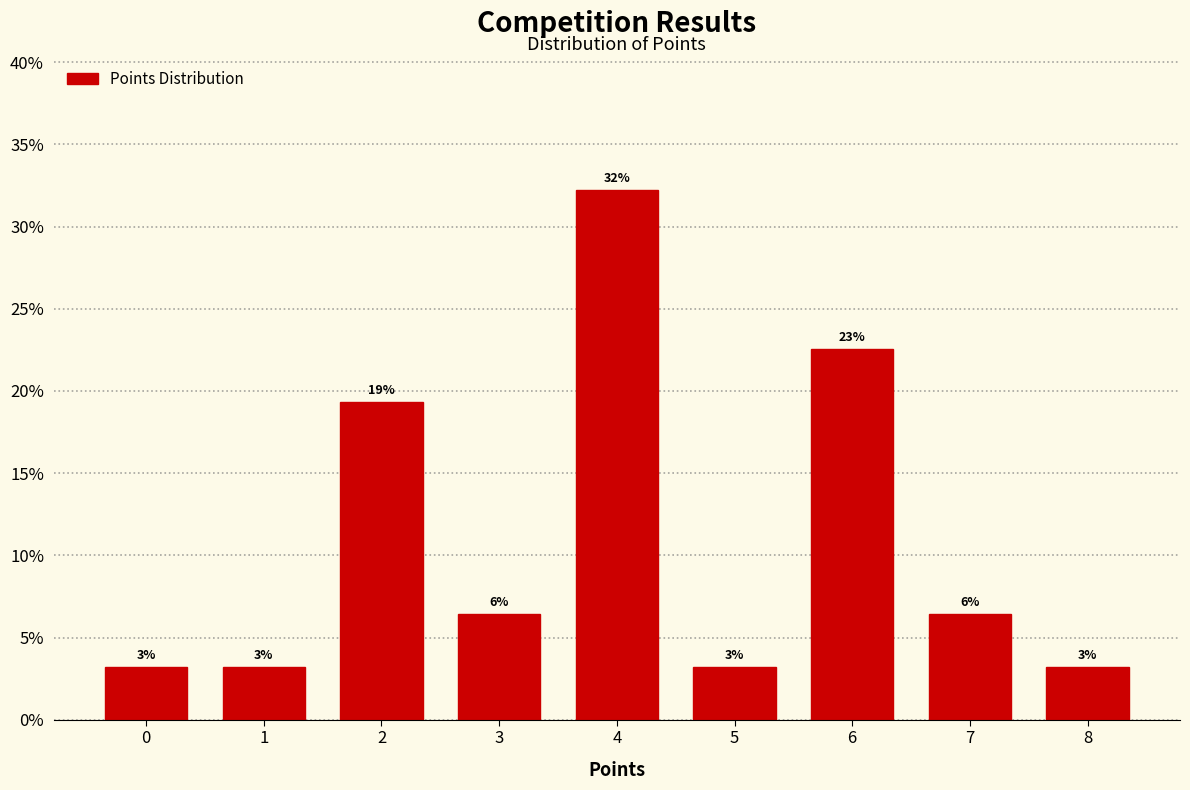

Are the bars horizontal?

No